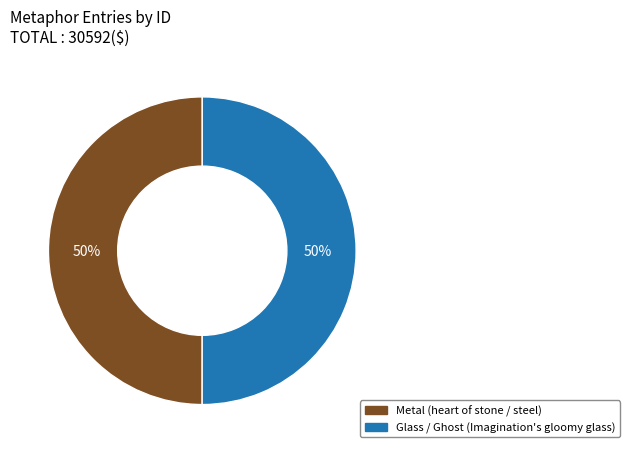

How many slices are in this pie chart?

2